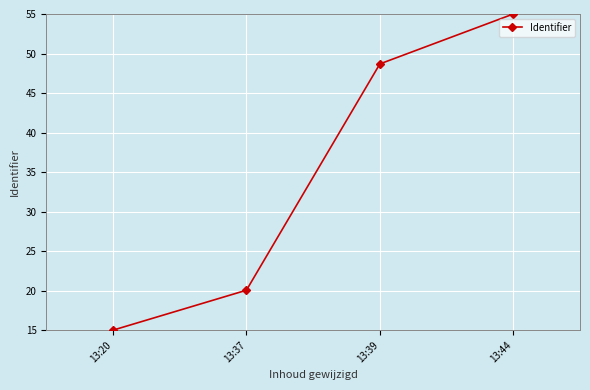

How many values are below 48?

2